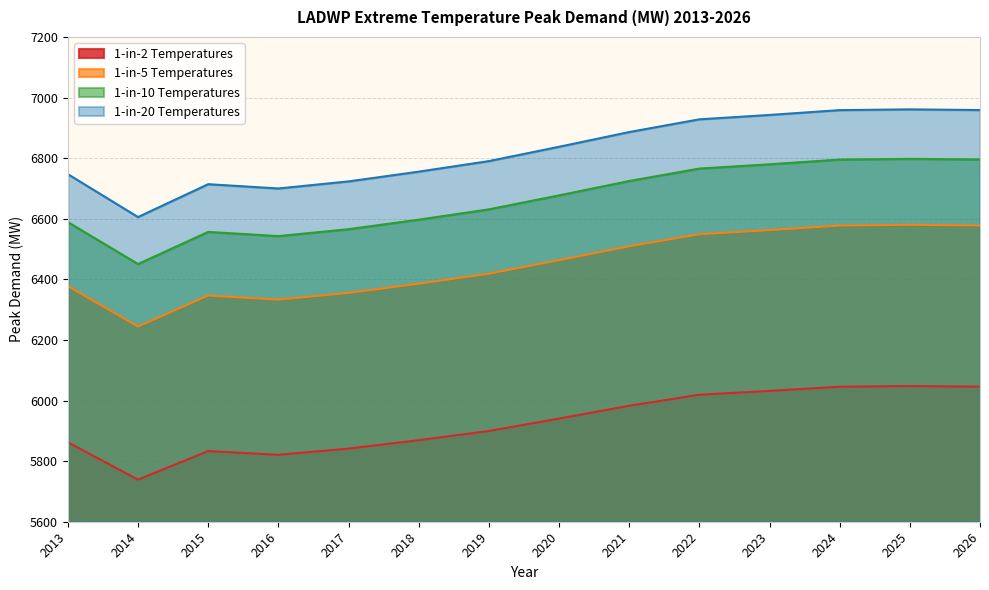

True or false: 1-in-5 Temperatures has a value of 6244.0 at 2014.

True